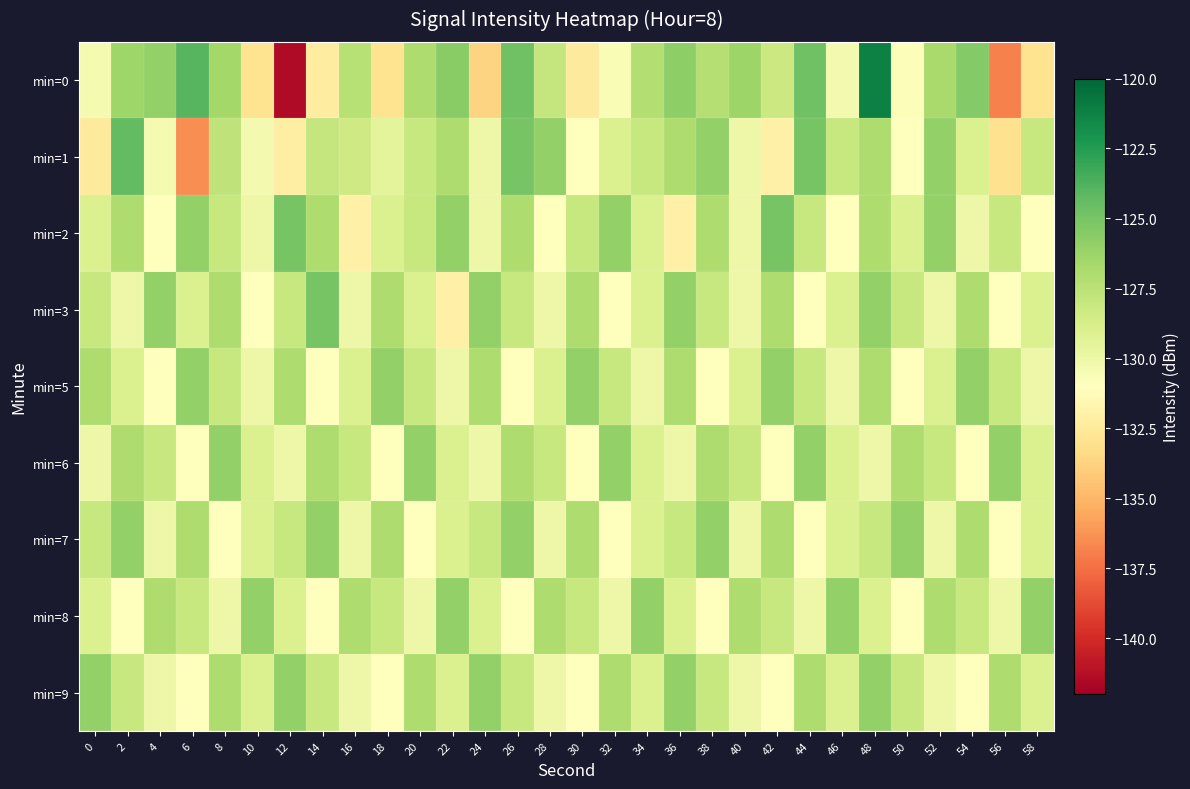

What is the minimum value shown in the chart?

-141.5